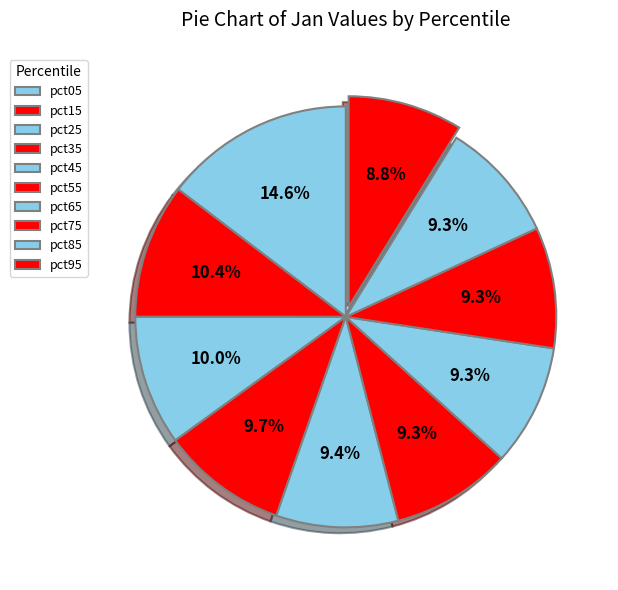

True or false: pct25 accounts for 10% of the total.

True